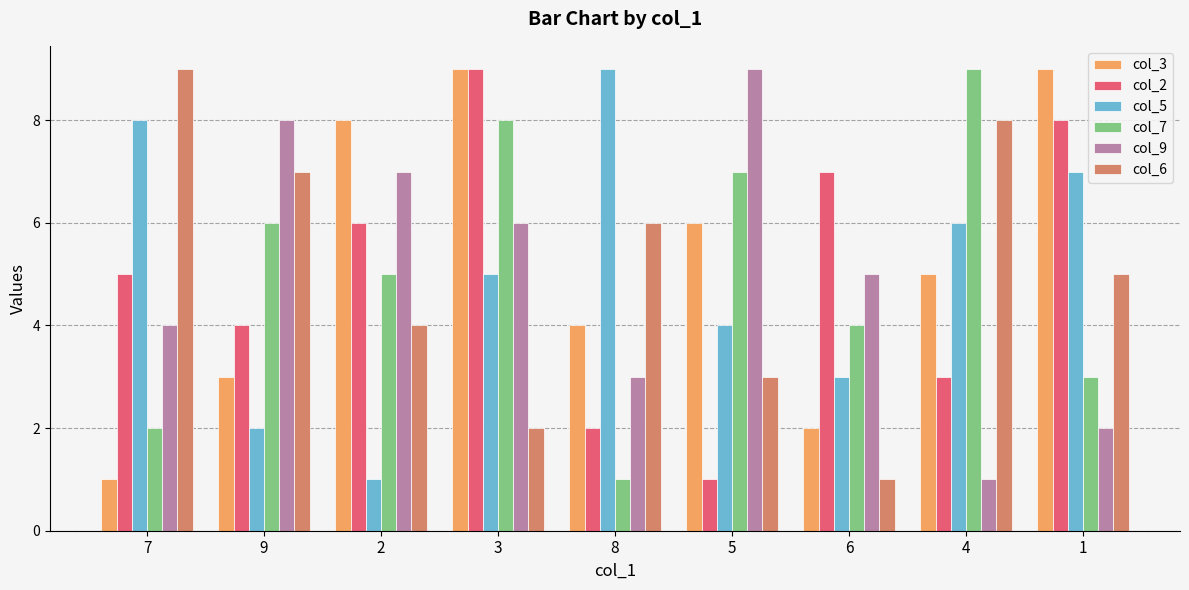

What value does the col_6 series have at 4?

8